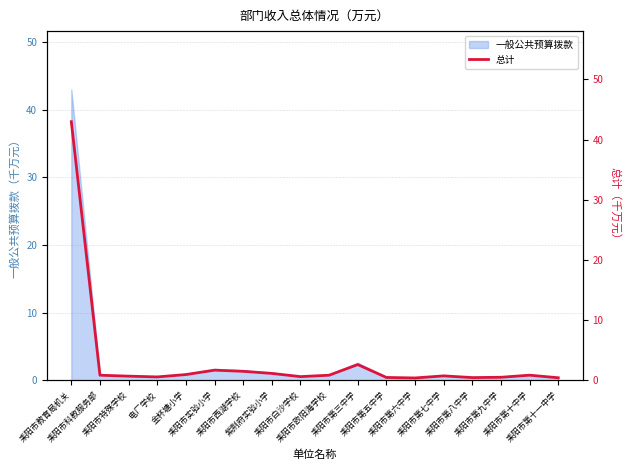

Rank the categories by value from lowest to highest.

耒阳市第六中学, 耒阳市第十一中学, 耒阳市第八中学, 耒阳市第五中学, 耒阳市第九中学, 电厂学校, 耒阳市白沙学校, 耒阳市特殊学校, 耒阳市第七中学, 耒阳市科教服务部, 耒阳市欧阳海学校, 耒阳市第十中学, 金杯塘小学, 紫荆府实验小学, 耒阳市西湖学校, 耒阳市实验小学, 耒阳市第三中学, 耒阳市教育局机关